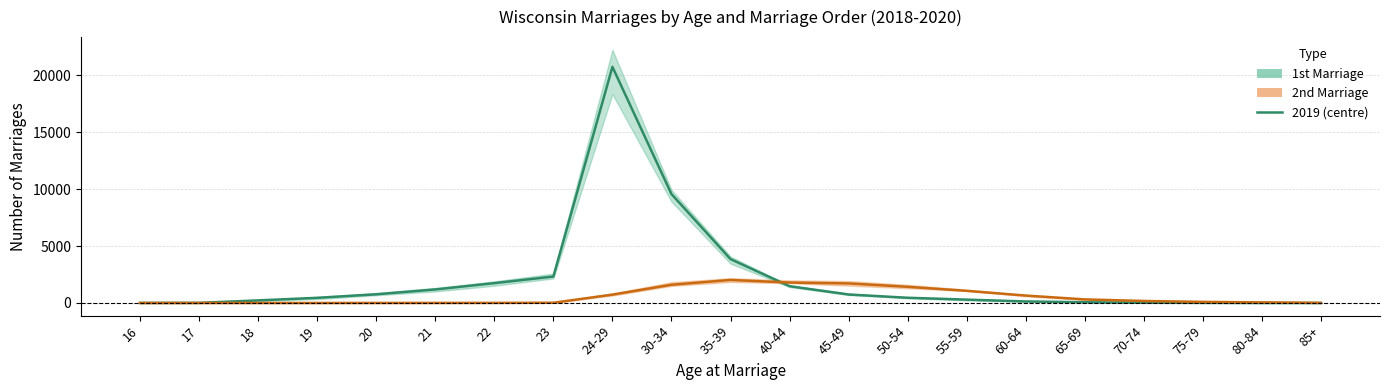

At how many categories does at least one series exceed 15529?

1